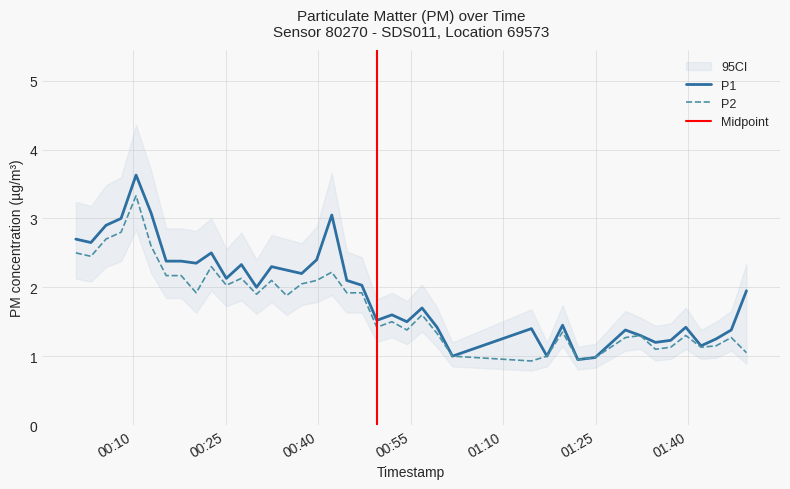

At how many categories does at least one series exceed 2?

19